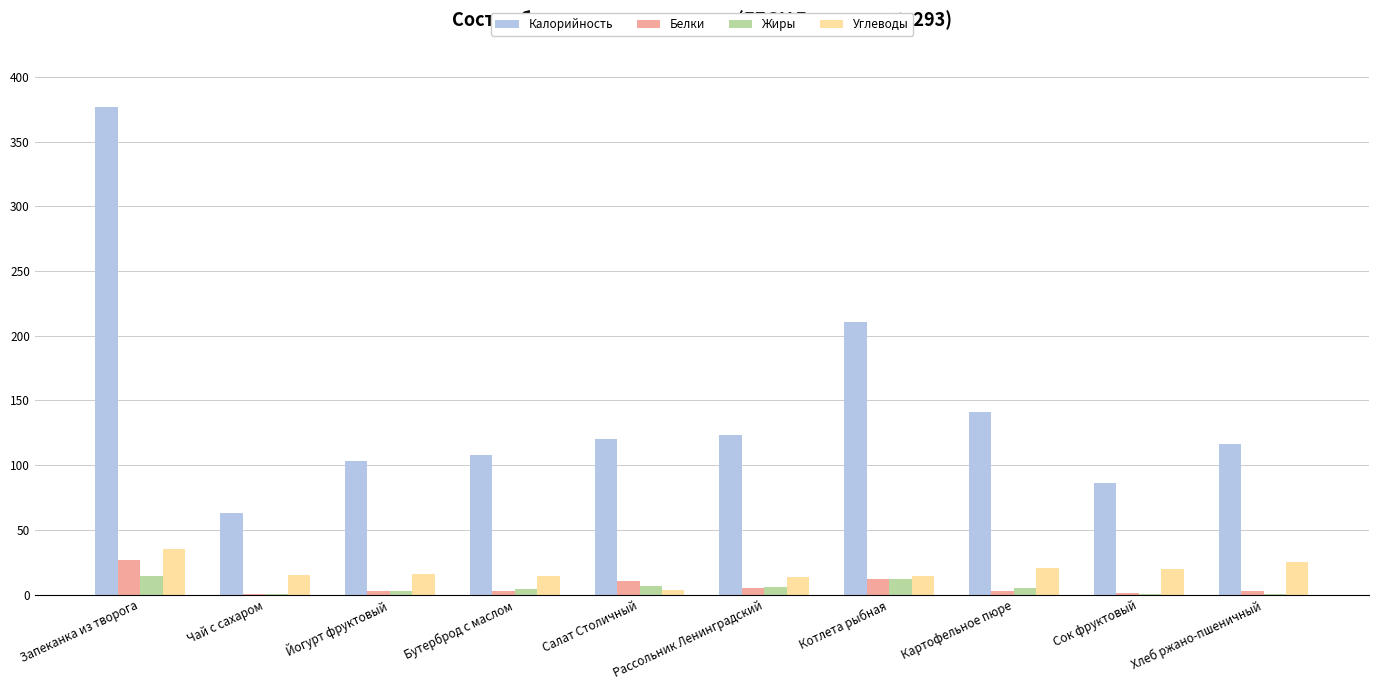

What is the average value of the Белки series?

6.6